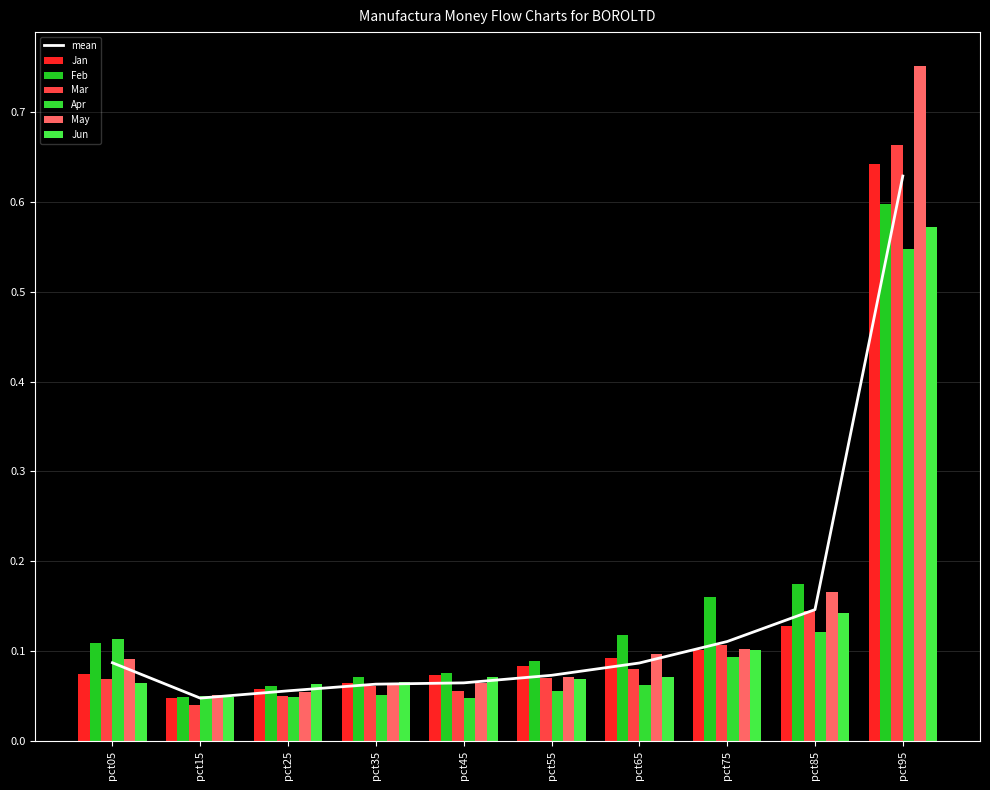

Where is May nearest to the value 0?

pct15